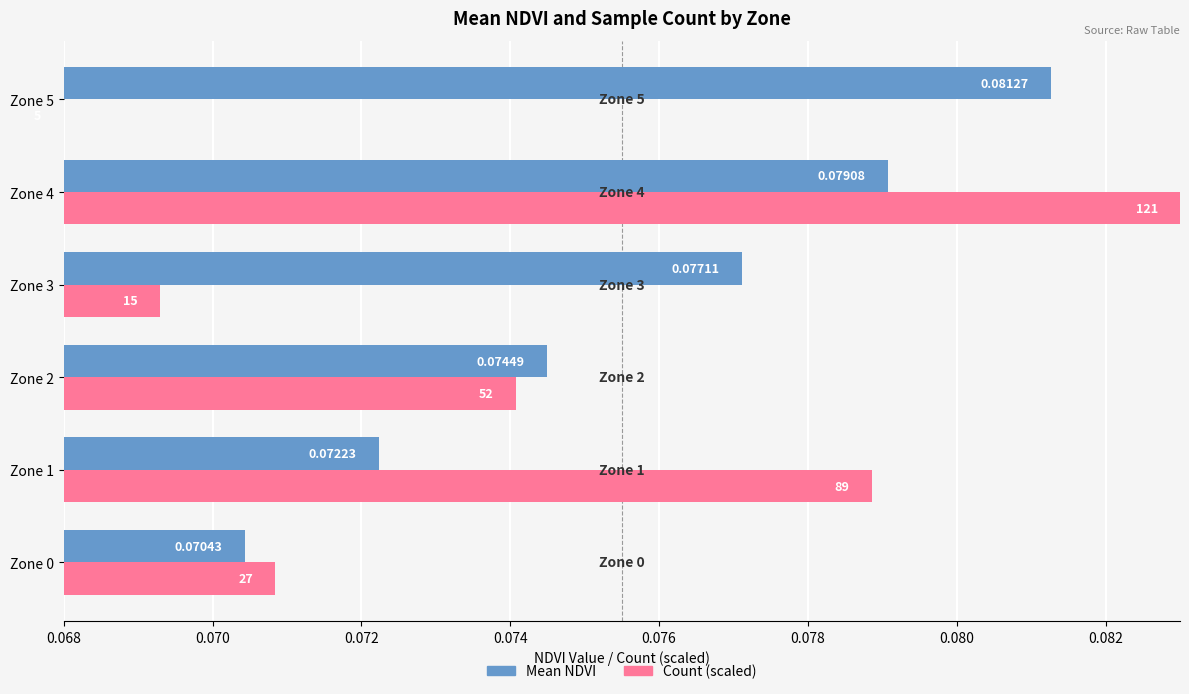

Which category has the highest value across all series?

Zone 4